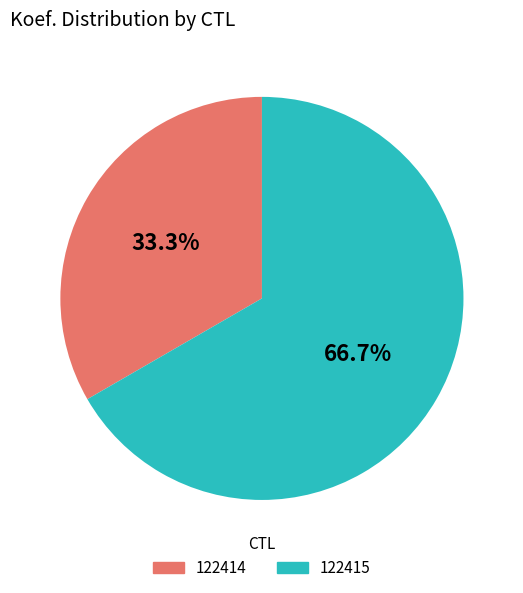

What is the smallest slice in the pie chart?

122414